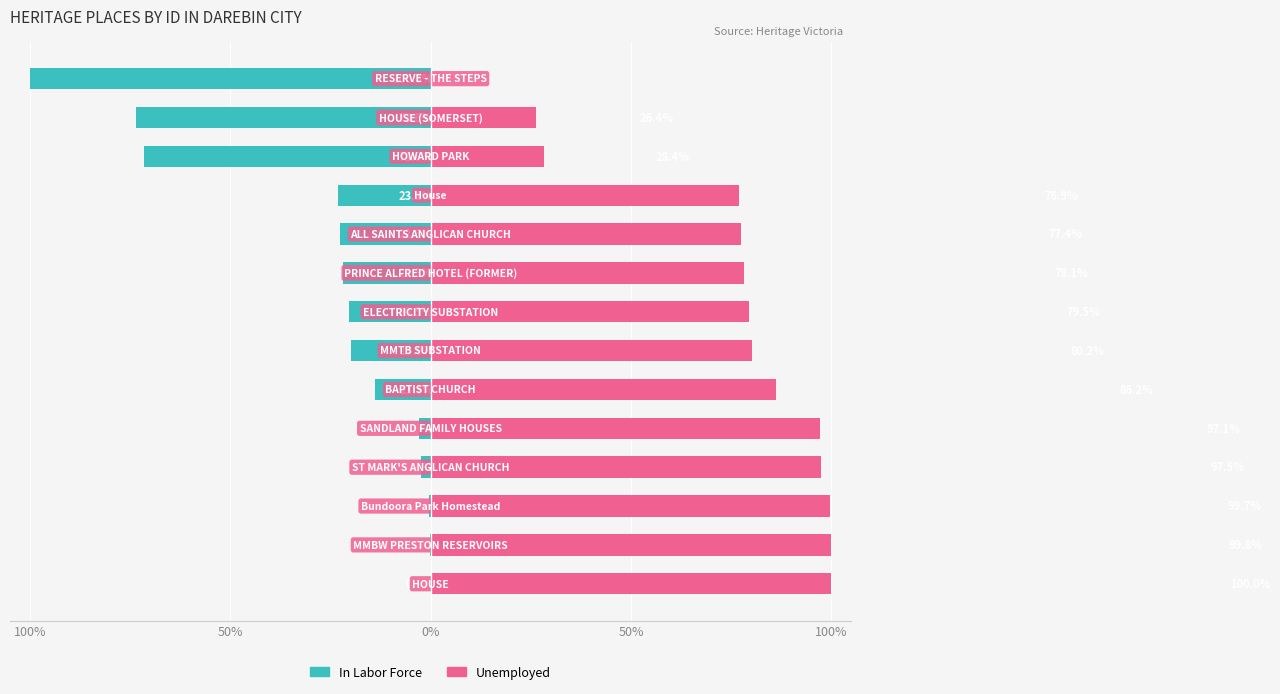

Is it true that In Labor Force equals 0.0 at 100%?

True